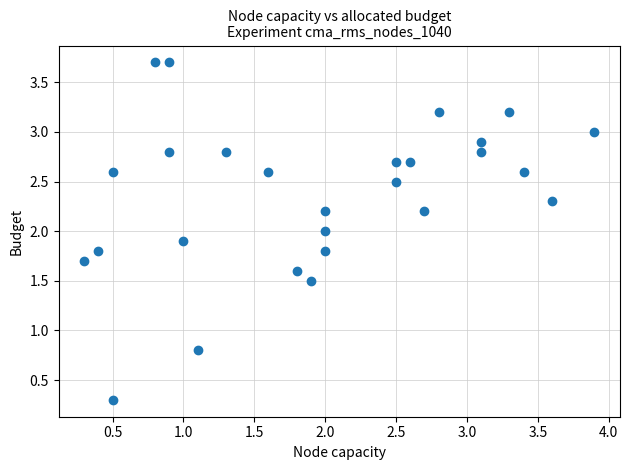

What is the range of Y values (max minus min)?

3.4